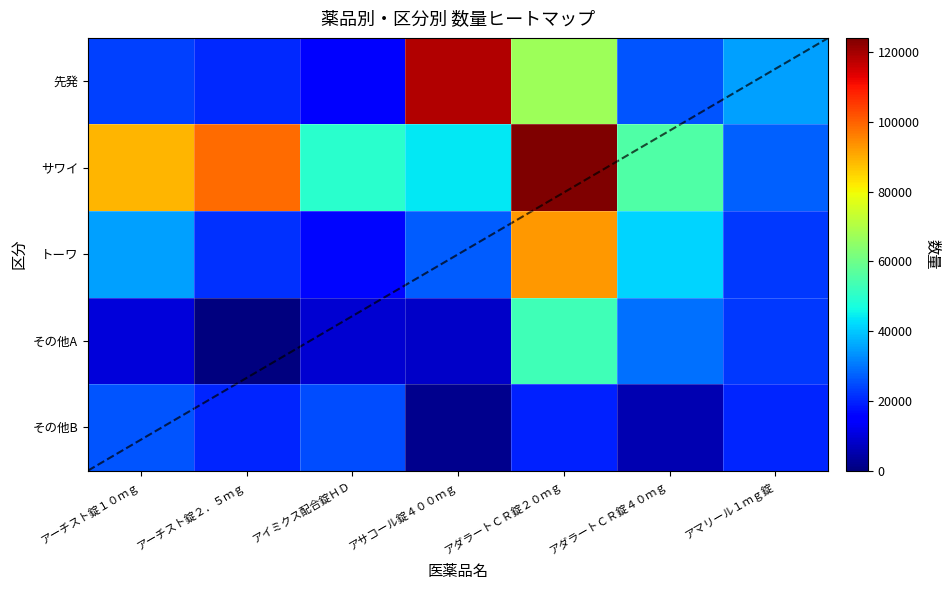

What is the approximate value of 先発 at アサコール錠４００ｍｇ?

118405.0